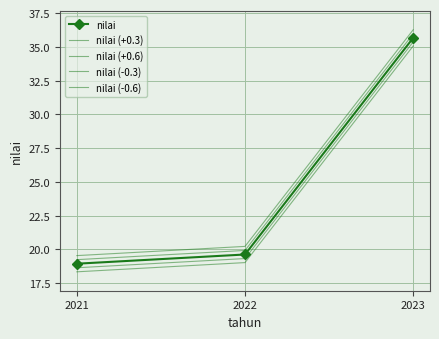

What is the sum of the nilai (-0.3) values at 2021 and 2022?

38.0